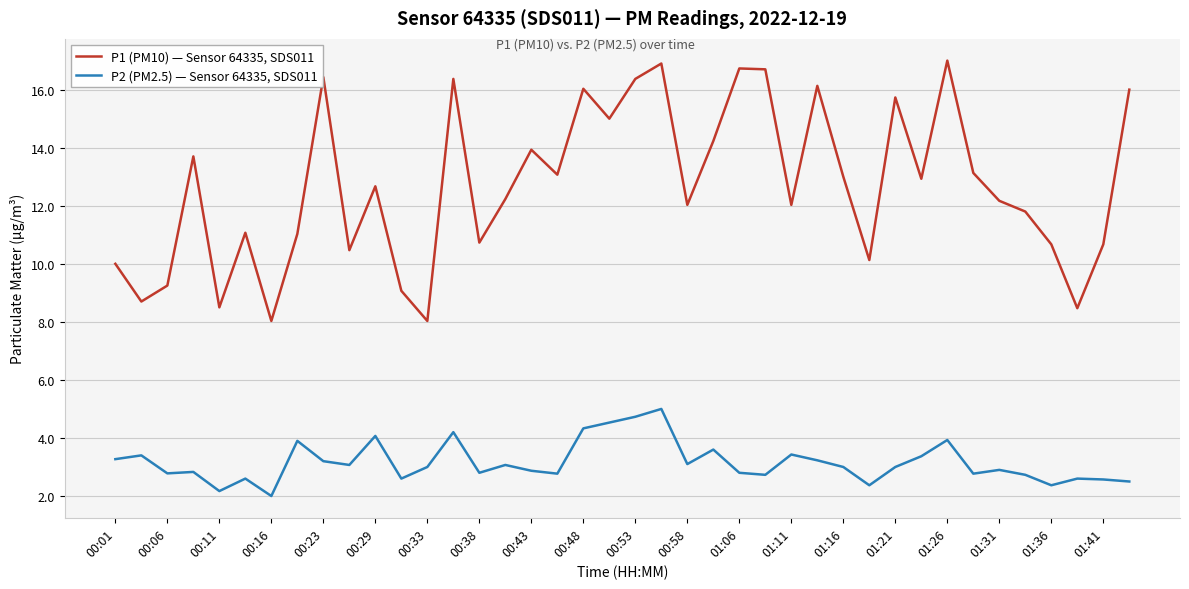

List the series in order of their overall mean, lowest first.

P2 (PM2.5) — Sensor 64335, SDS011, P1 (PM10) — Sensor 64335, SDS011